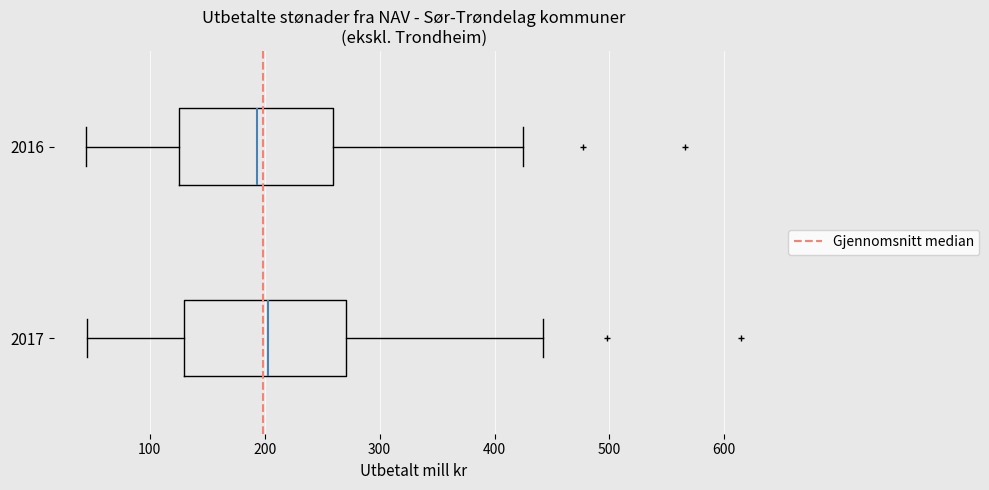

Reading bottom to top, read every box against the x-axis: the position of its median line, the range the box covers, and the ends of its whiskers. The values are not printed on the chart, so give them approximately, as read against the axis.

2017: median 200, box 130 to 270, whiskers 50 to 440
2016: median 190, box 130 to 260, whiskers 40 to 430